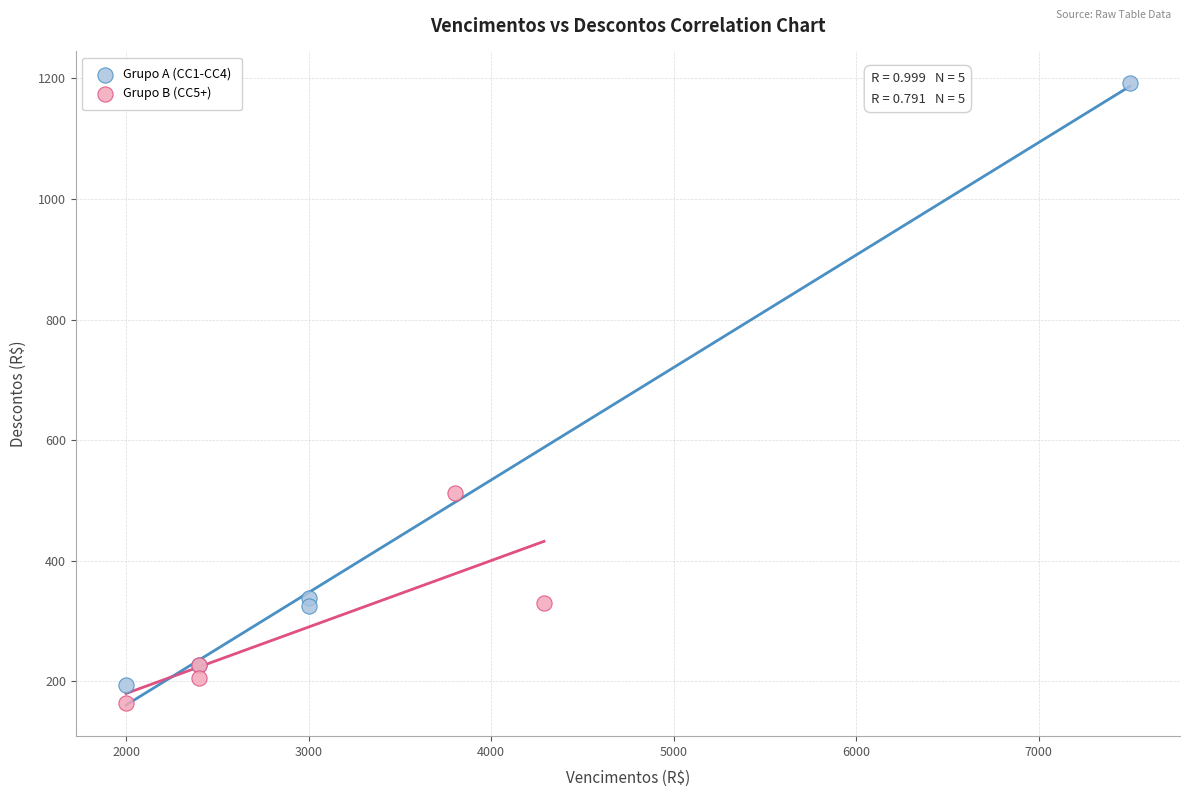

Which series reaches the maximum Y coordinate?

Grupo A (CC1-CC4)